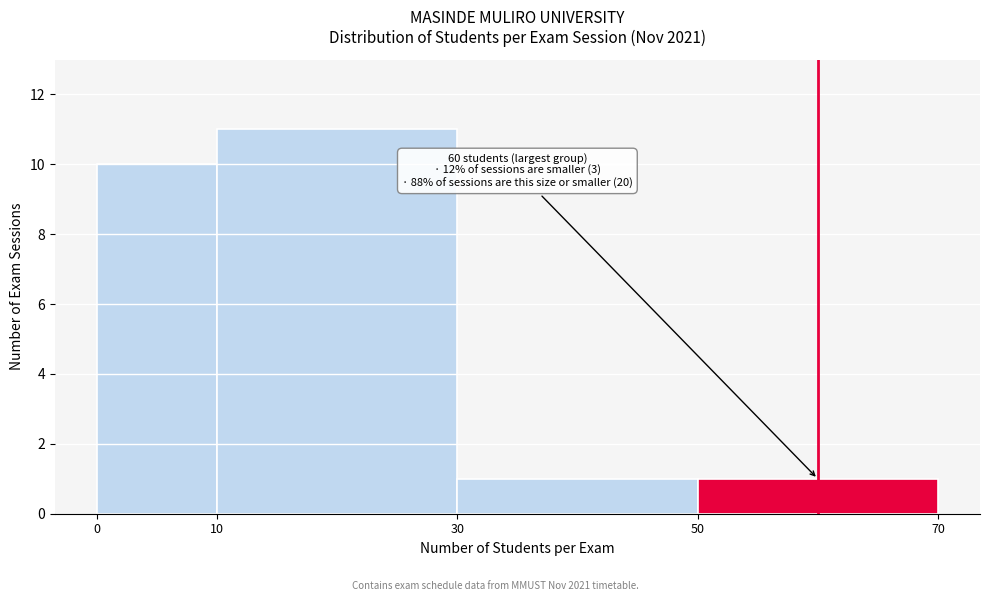

Over which range of the x-axis is the bar tallest?

10 to 30